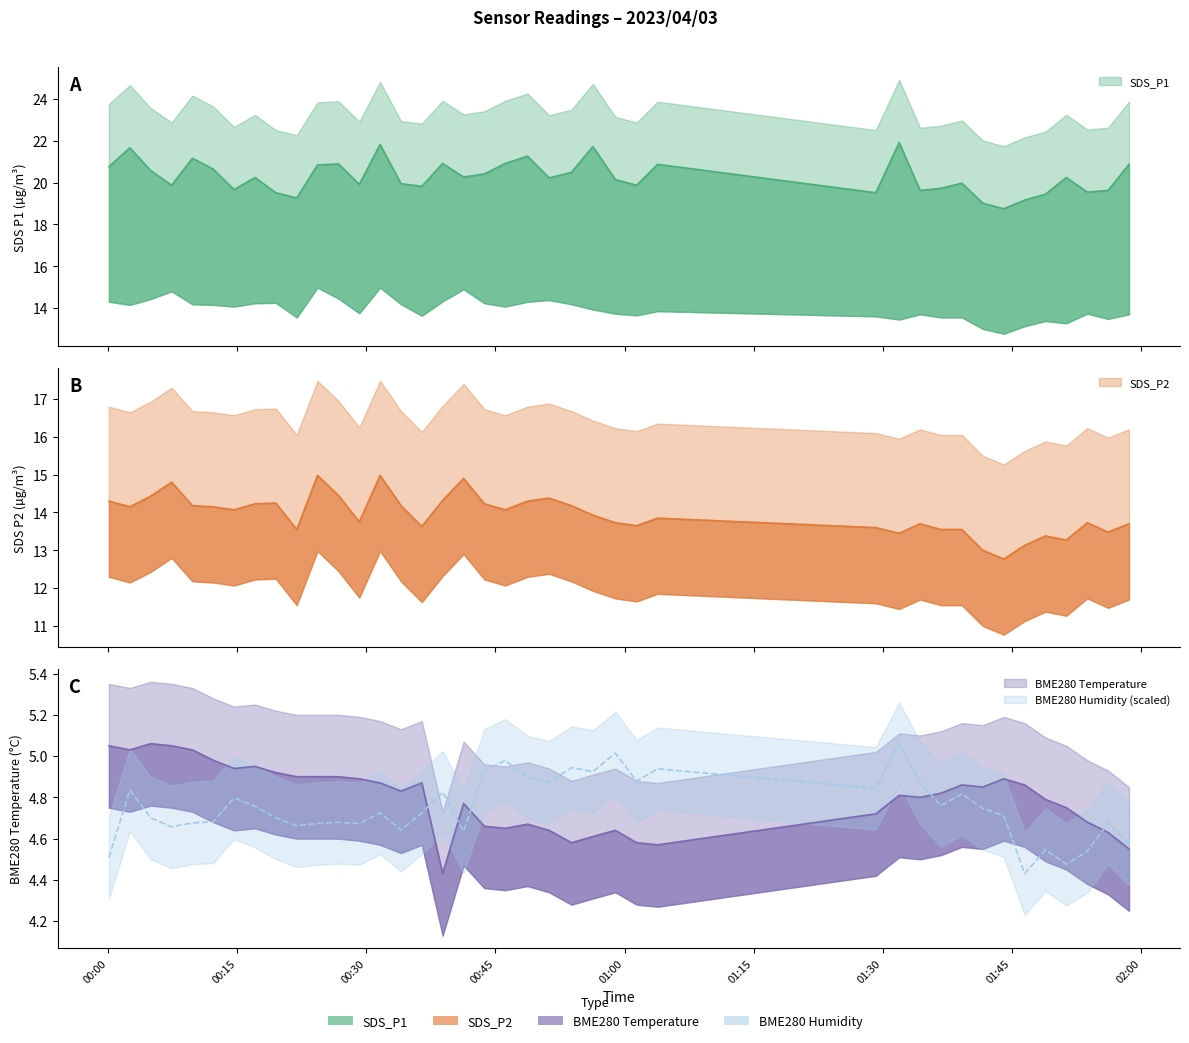

Does the chart have visible grid lines?

No